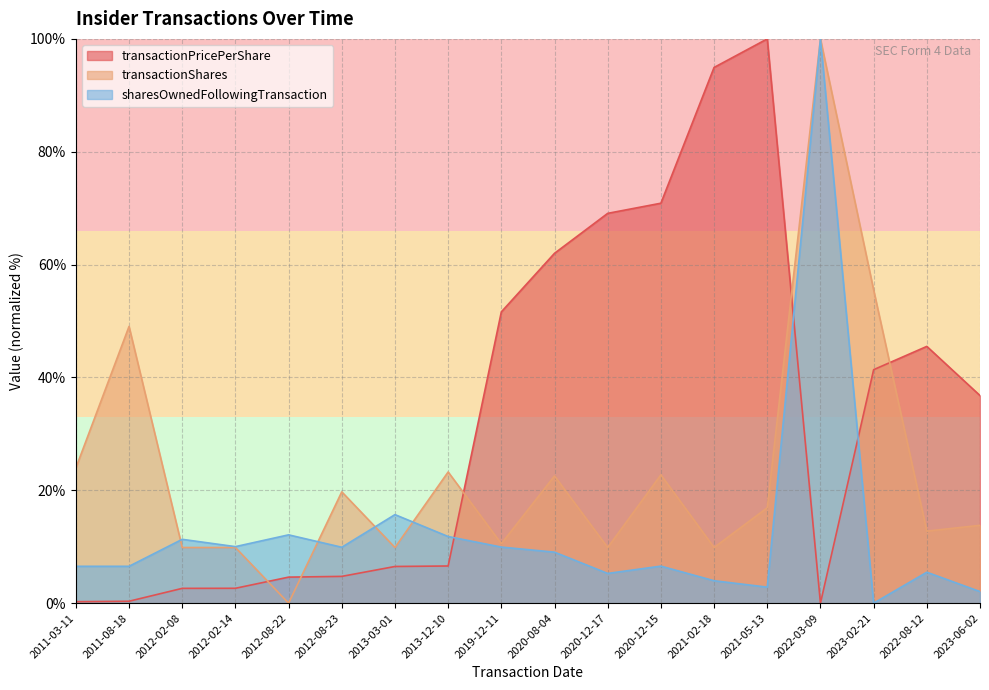

Reading right to left, transcribe all the data shown in this chart.

transactionPricePerShare: 36.8	45.5	41.4	0.0	100.0	94.9	70.9	69.1	62.0	51.6	6.6	6.5	4.7	4.6	2.6	2.6	0.3	0.3
transactionShares: 13.8	12.8	55.5	100.0	16.9	9.9	22.7	9.9	22.5	10.5	23.3	9.9	19.7	0.0	9.9	9.9	49.0	24.0
sharesOwnedFollowingTransaction: 2.1	5.5	0.0	100.0	2.8	4.0	6.6	5.3	9.0	9.9	11.8	15.7	9.9	12.1	10.0	11.3	6.5	6.5